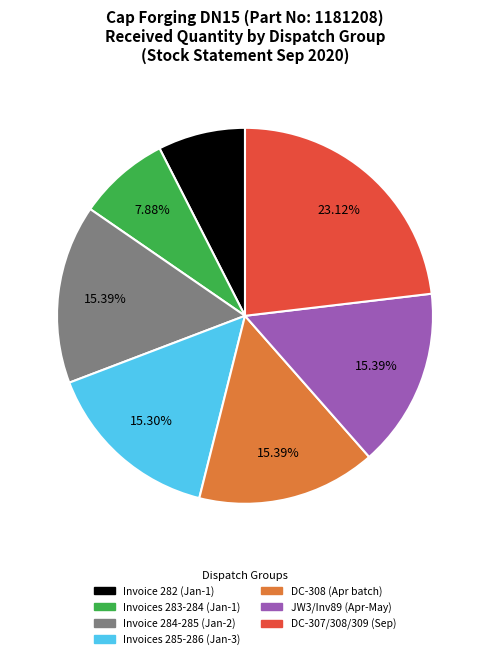

Does any single category account for the majority?

No